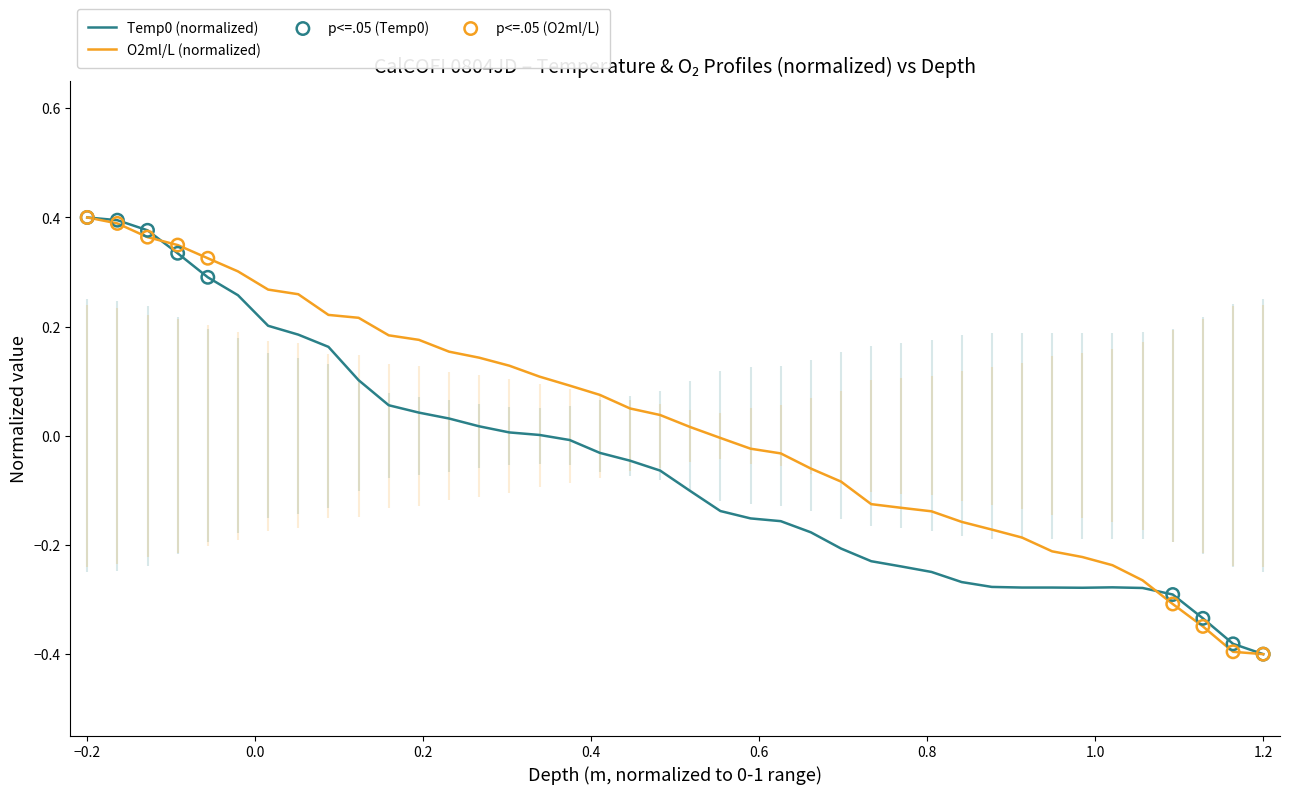

At how many categories does at least one series exceed 0?

21